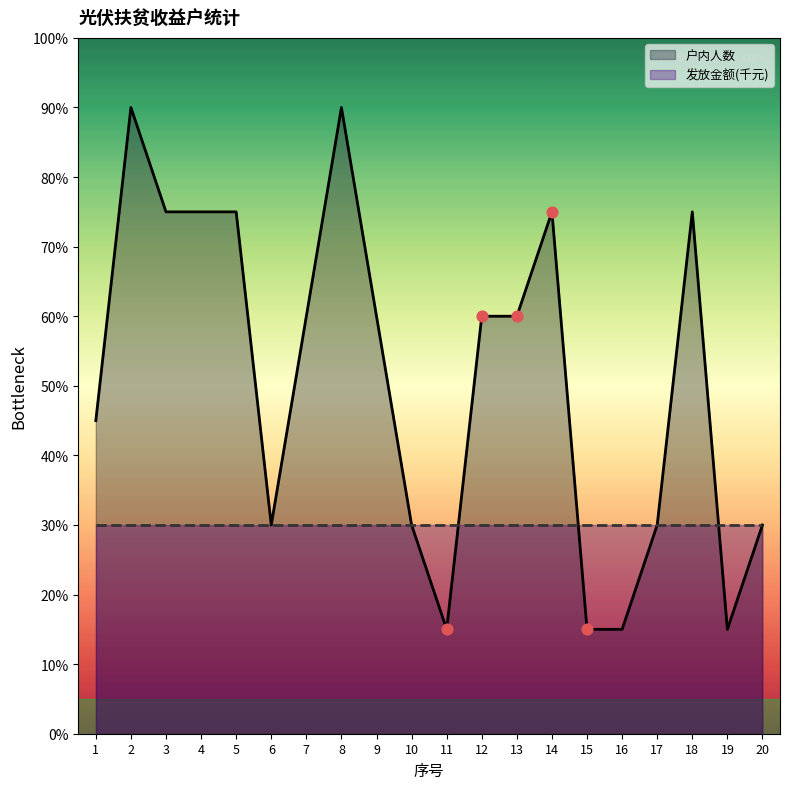

Between 19 and 9, which is larger?

9